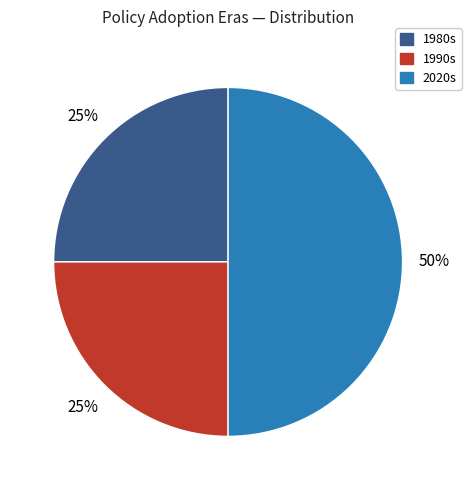

To the nearest percent, what is the average slice percentage?

33%